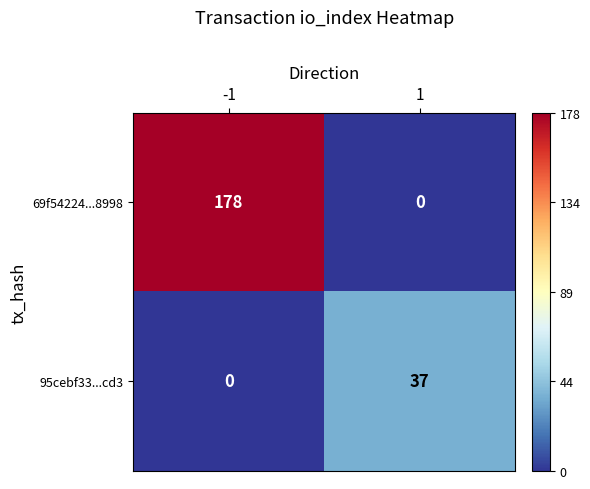

What is the maximum value for 69f54224...8998?

178